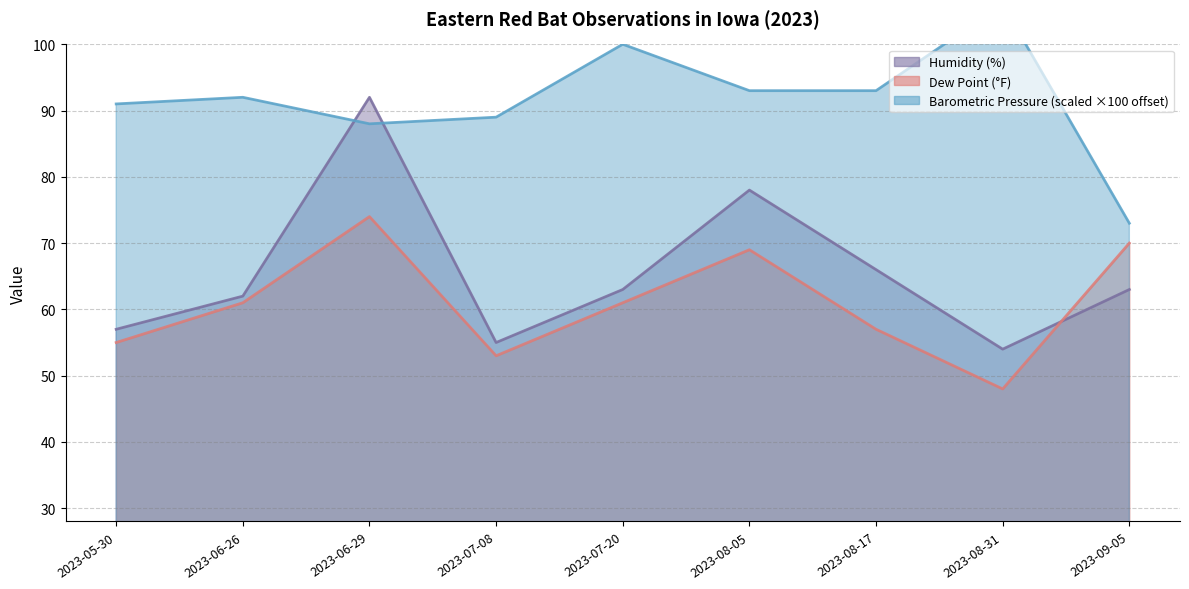

Where is Barometric Pressure nearest to the value 89?

2023-07-08